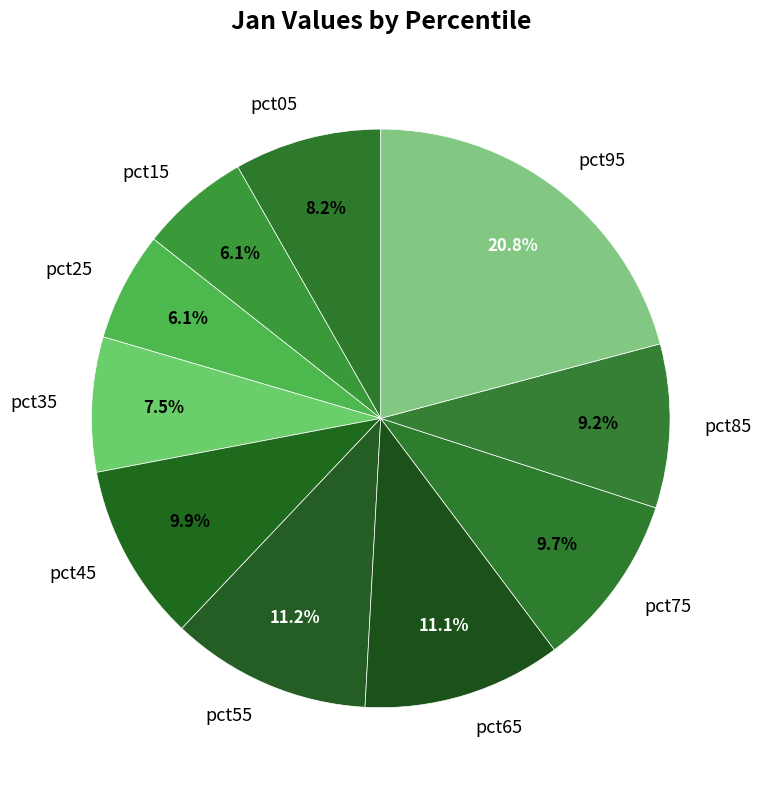

The pct45 slice represents 10% of the pie. True or false?

True